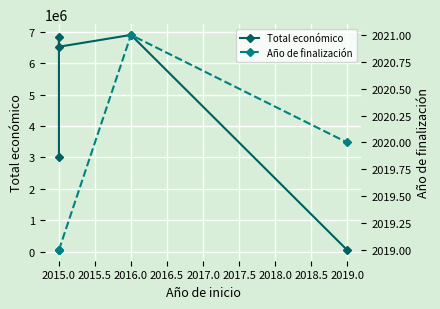

Which has a higher value, 2015.0 or 2019.0?

2015.0